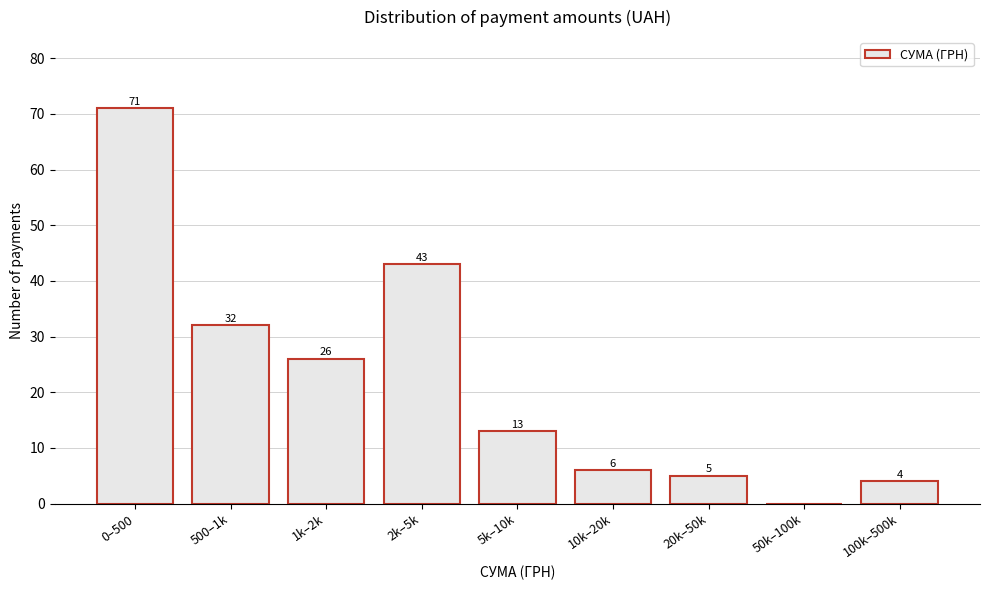

Reading left to right, transcribe all the data shown in this chart.

0–500=71	500–1k=32	1k–2k=26	2k–5k=43	5k–10k=13	10k–20k=6	20k–50k=5	50k–100k=0	100k–500k=4